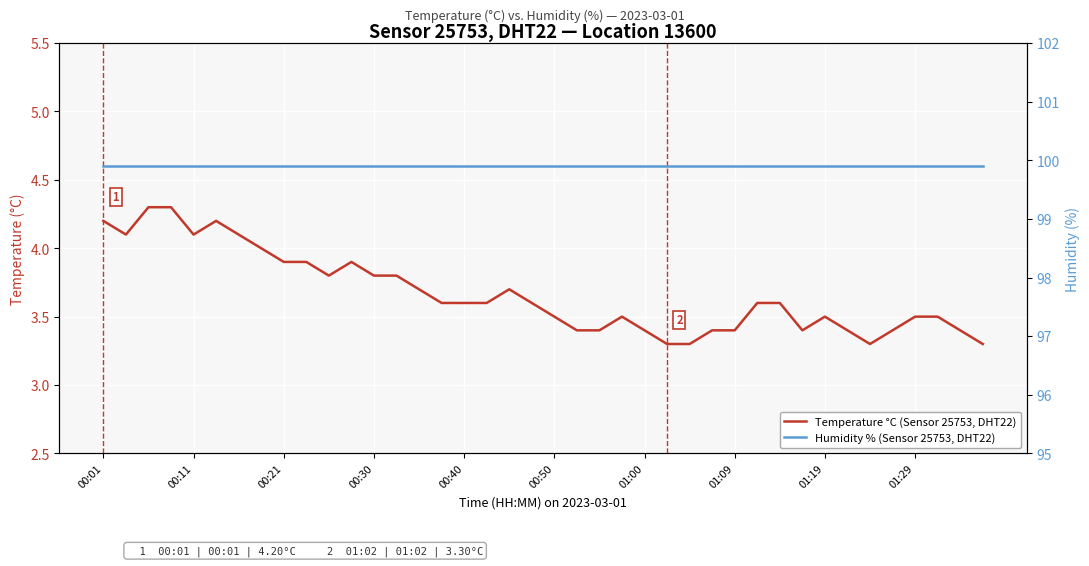

What are all the series names shown in the legend?

Temperature °C (Sensor 25753, DHT22), Humidity % (Sensor 25753, DHT22)